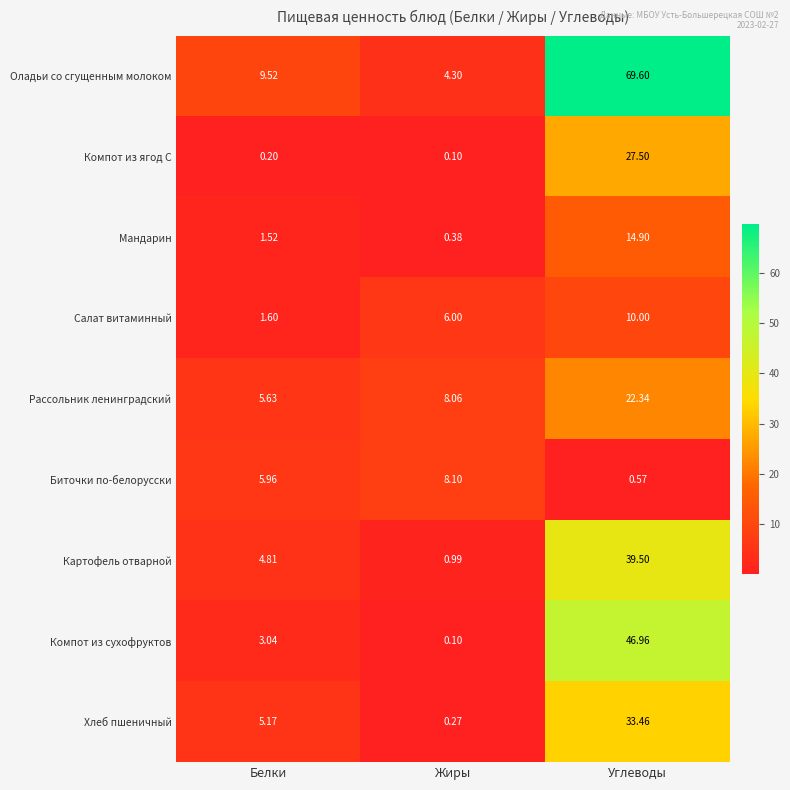

At which label is Рассольник ленинградский closest to 13?

Жиры